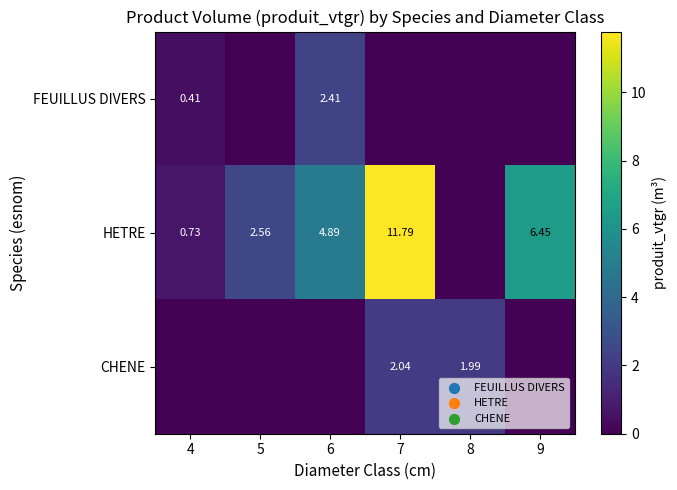

How many series are shown in this chart?

3